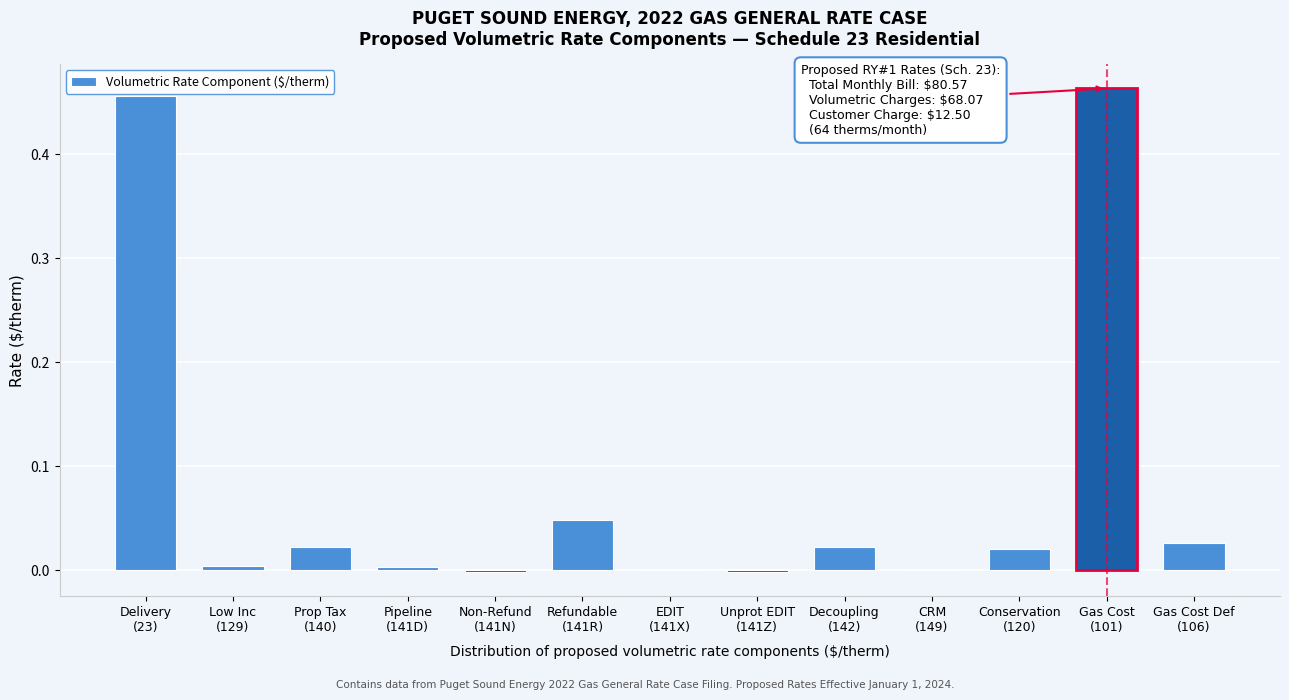

What is the sum of all values?

1.1